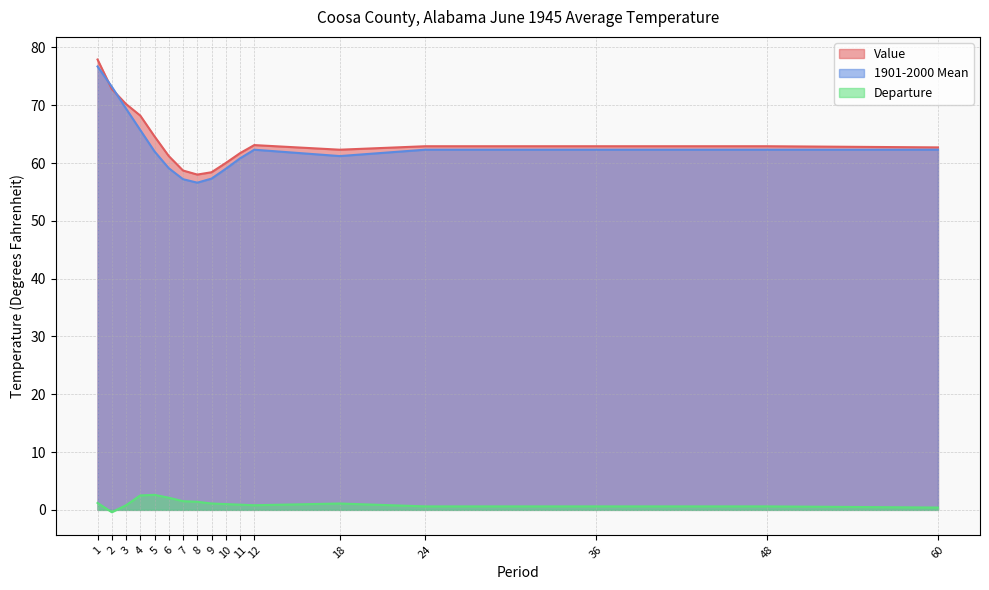

What is the difference between the maximum and second lowest values in the Value series?

19.5